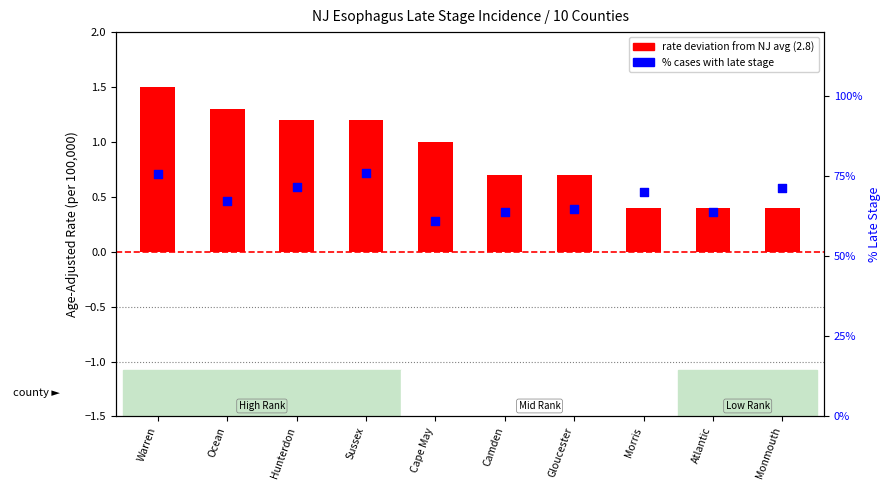

Is the value of % late stage at Monmouth greater than the value of rate deviation from NJ avg at Sussex?

Yes